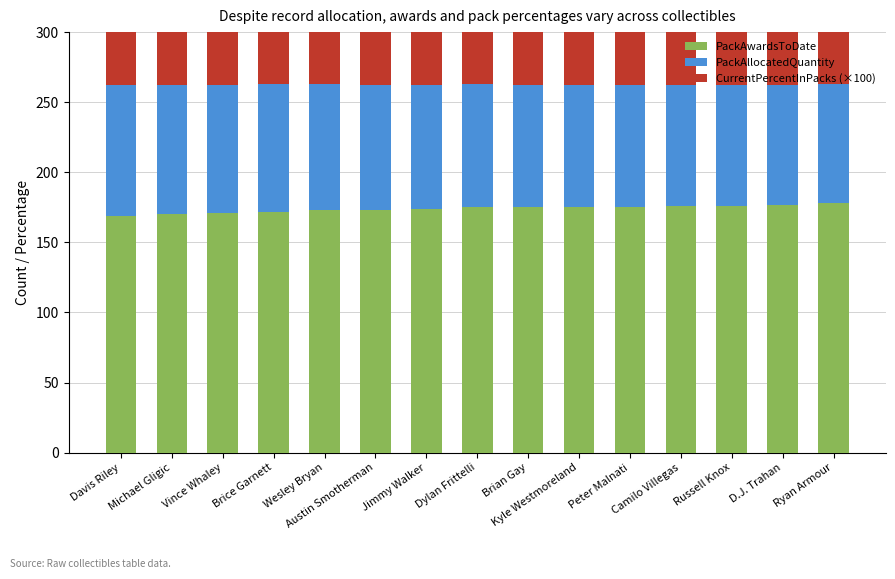

Which series has the largest range (max minus min)?

CurrentPercentInPacks (×100)